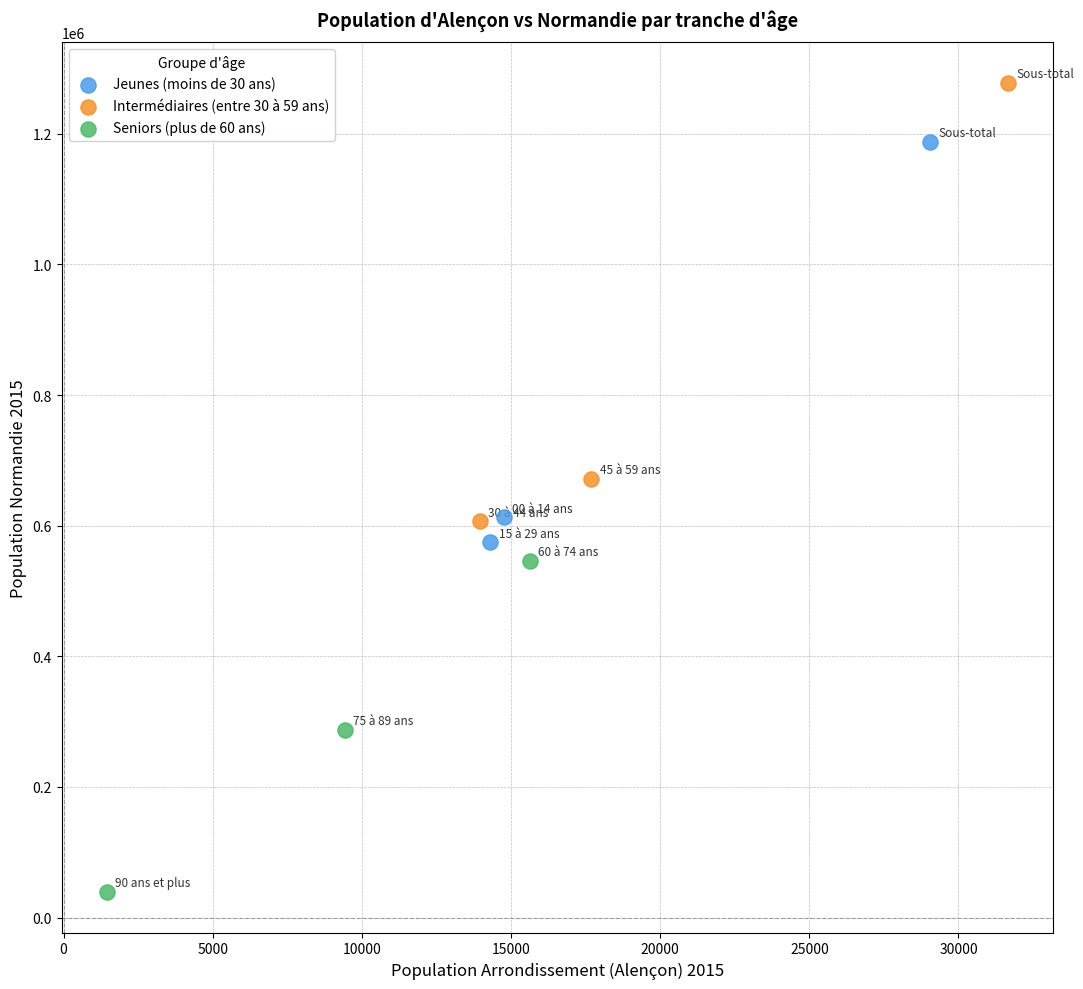

What are all the series names shown in the legend?

Jeunes (moins de 30 ans), Intermédiaires (entre 30 à 59 ans), Seniors (plus de 60 ans)